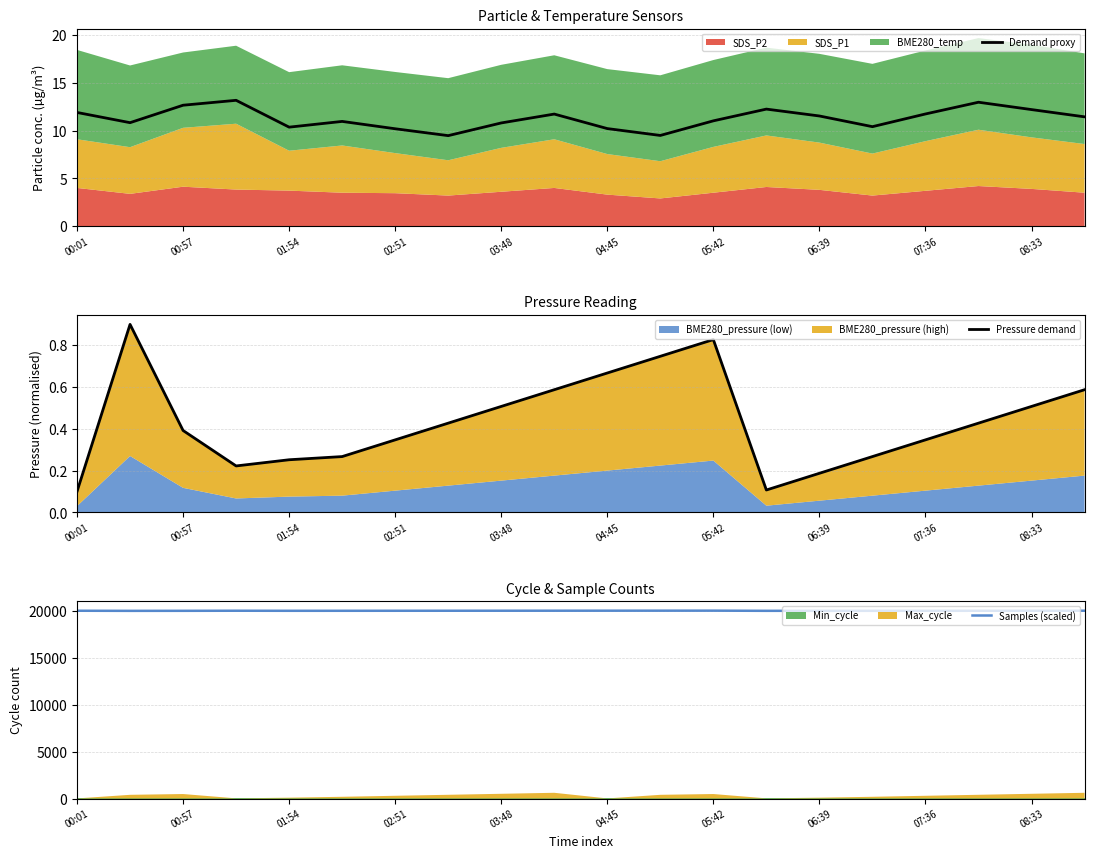

Reading right to left, what are all the values shown in this chart?

Demand proxy: 11.4	12.2	13.0	11.8	10.4	11.5	12.3	11.0	9.5	10.2	11.7	10.8	9.5	10.2	11.0	10.4	13.2	12.7	10.8	11.9
Pressure demand: 0.6	0.5	0.4	0.3	0.3	0.2	0.1	0.8	0.7	0.7	0.6	0.5	0.4	0.3	0.3	0.3	0.2	0.4	0.9	0.1
Samples (scaled): 20015.1	20013.1	20011.0	20008.9	20006.8	20004.7	20002.6	20021.4	20019.3	20017.2	20015.1	20013.1	20011.0	20008.9	20006.8	20005.6	20012.4	20003.6	20000.0	20011.5